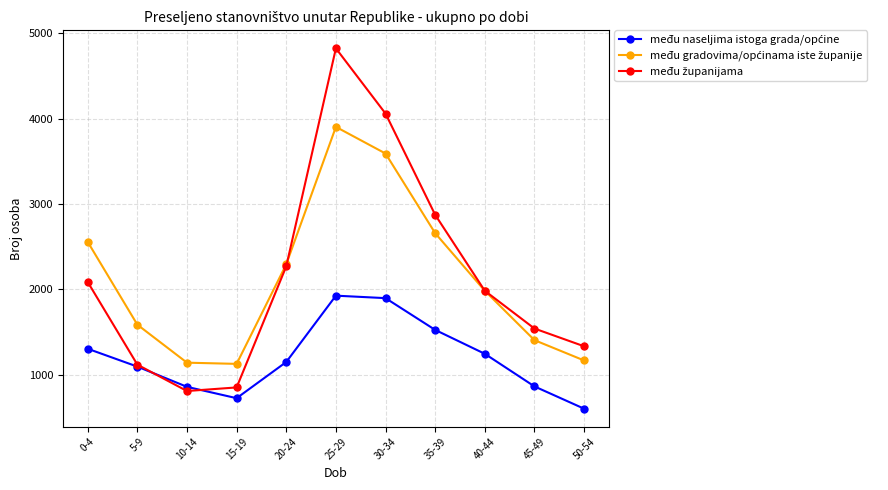

At which category is the sum across all series the highest?

25-29